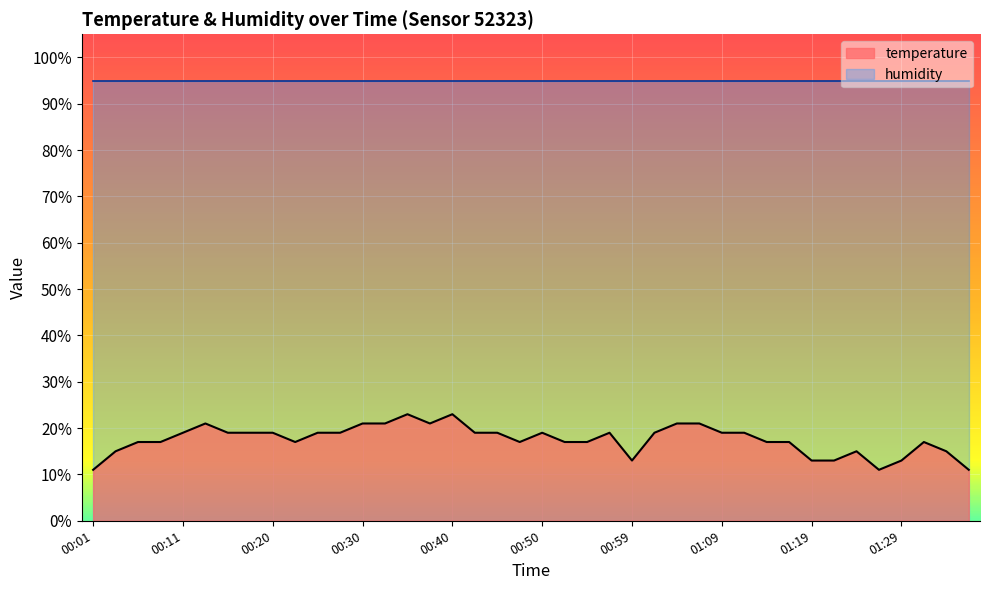

List the labels in order of value, smallest first.

00:01, 01:26, 01:36, 00:59, 01:19, 01:21, 01:29, 00:03, 01:24, 01:33, 00:06, 00:08, 00:23, 00:47, 00:52, 00:55, 01:14, 01:16, 01:31, 00:11, 00:16, 00:18, 00:20, 00:25, 00:28, 00:42, 00:45, 00:50, 00:57, 01:02, 01:09, 01:12, 00:13, 00:30, 00:33, 00:38, 01:04, 01:07, 00:35, 00:40